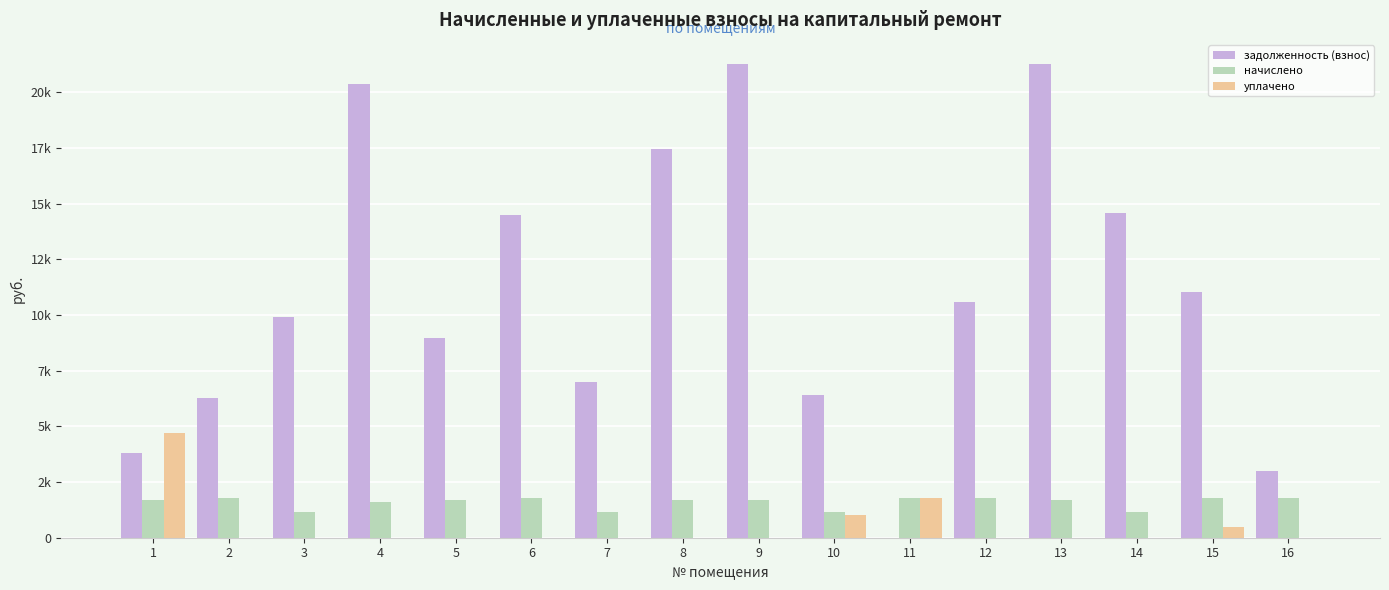

At which category is the sum across all series the highest?

9